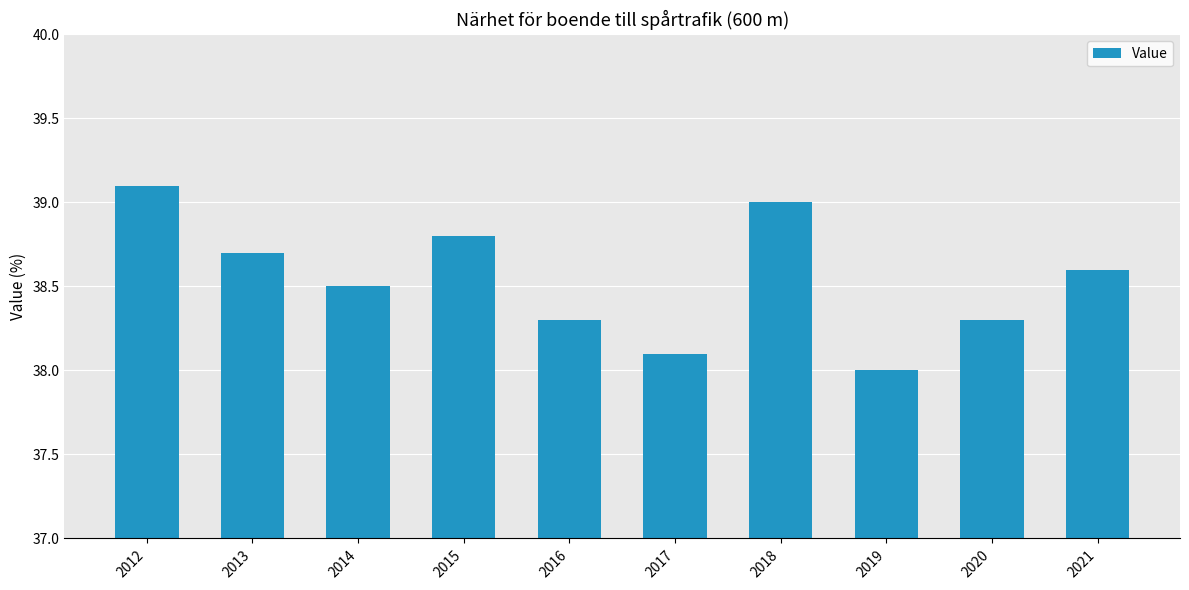

What is the value of the 1st bar from the left?

39.1